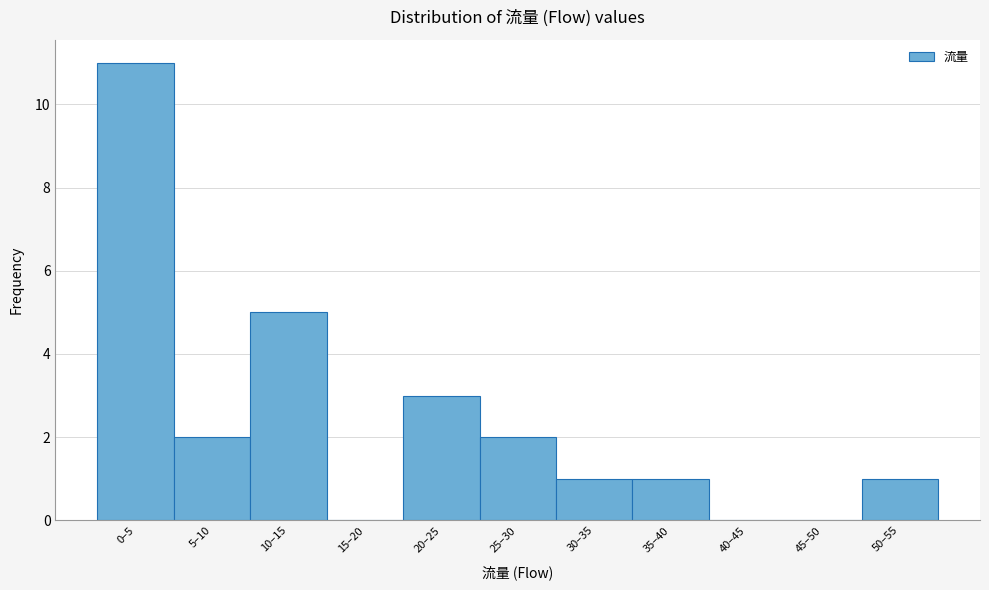

Reading left to right, what are all the values shown in this chart?

0–5=11	5–10=2	10–15=5	15–20=0	20–25=3	25–30=2	30–35=1	35–40=1	40–45=0	45–50=0	50–55=1